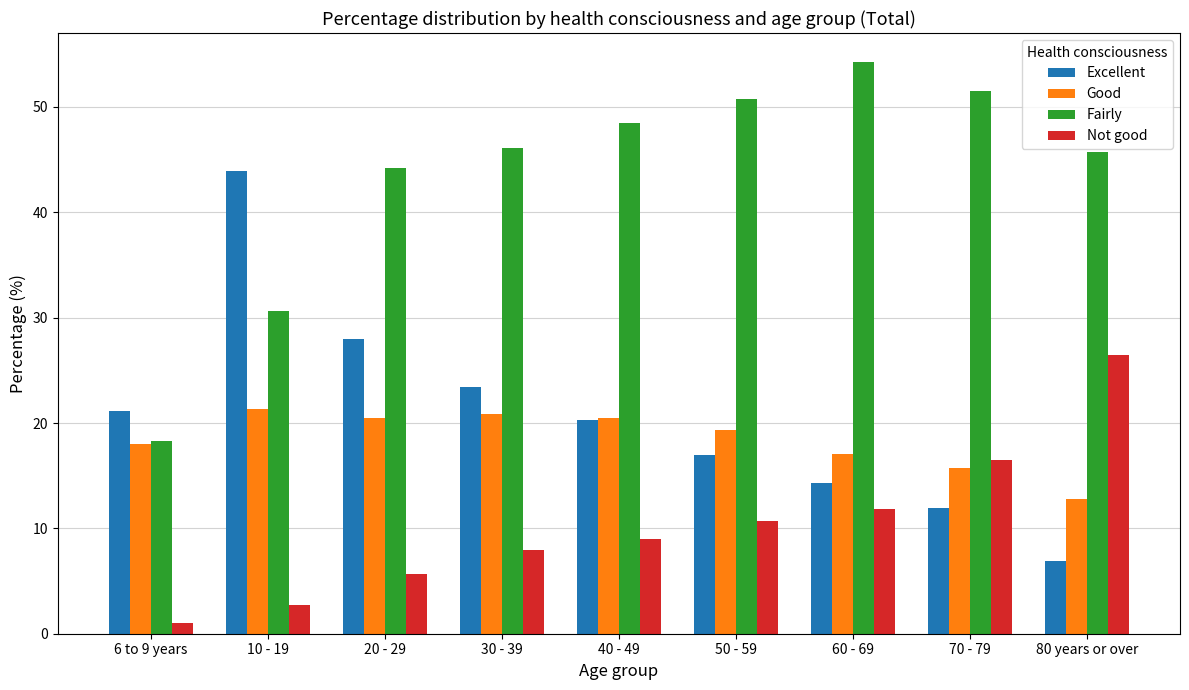

What is the difference between the maximum and second lowest values in the Fairly series?

23.7